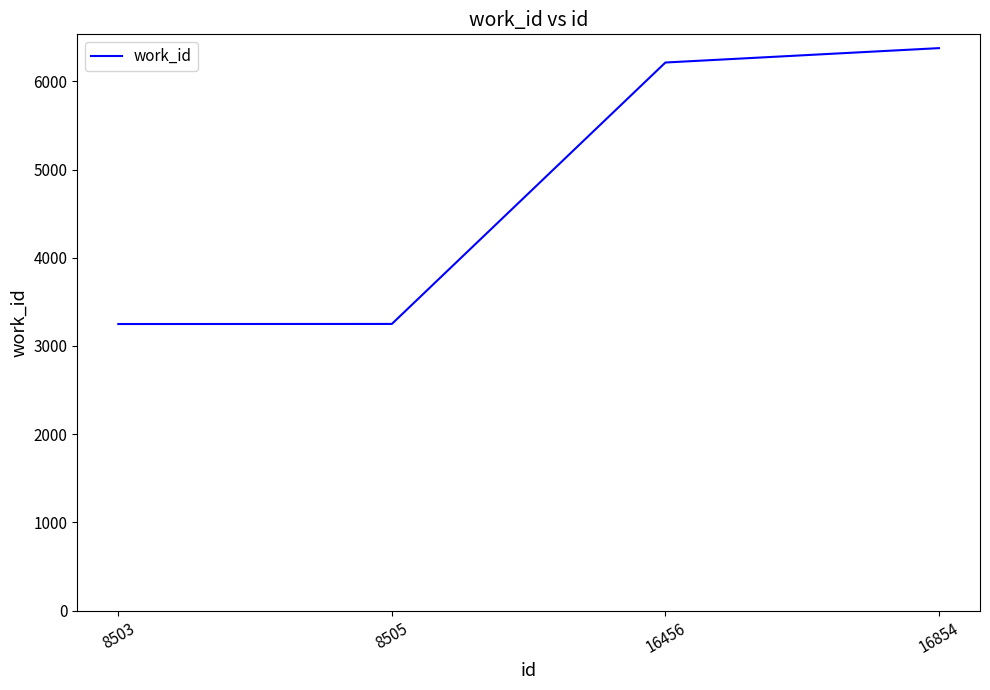

What is the change in value from 8505 to 16854?

+3126